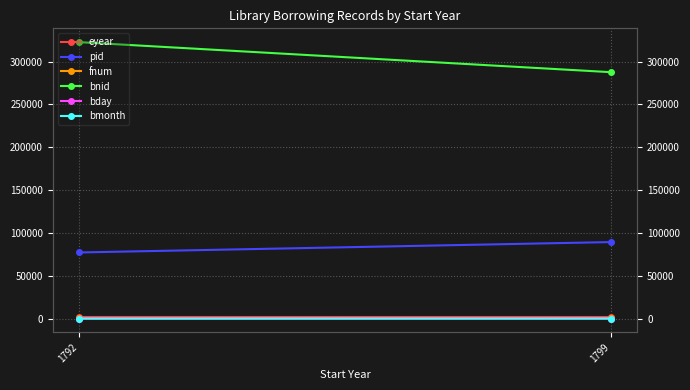

Reading left to right, what are all the values shown in this chart?

eyear: 1793	1800
pid: 77133	89252
fnum: 90	242
bnid: 322621	287587
bday: 12	22
bmonth: 12	2